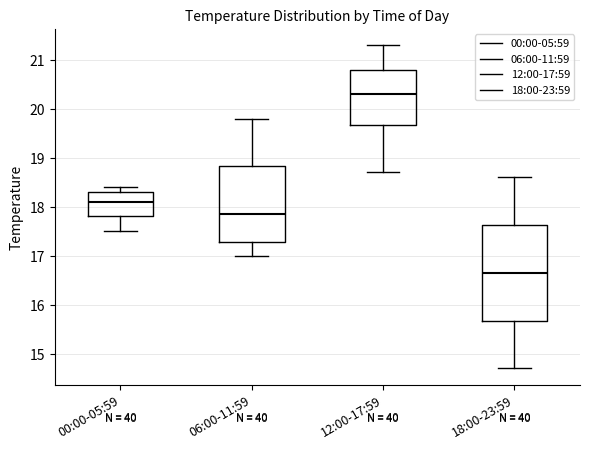

Where does the median line of the box for 00:00-05:59 sit on the y-axis? The values are not printed on the chart, so give them approximately, as read against the axis.

18.1